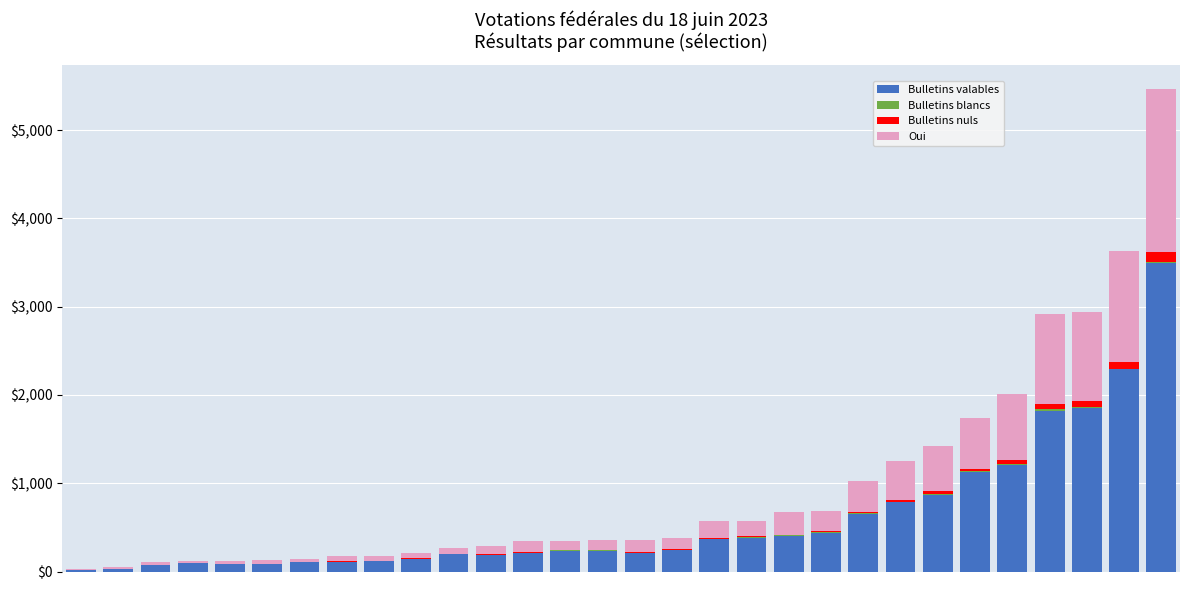

What is the maximum value for Bulletins valables?

3497